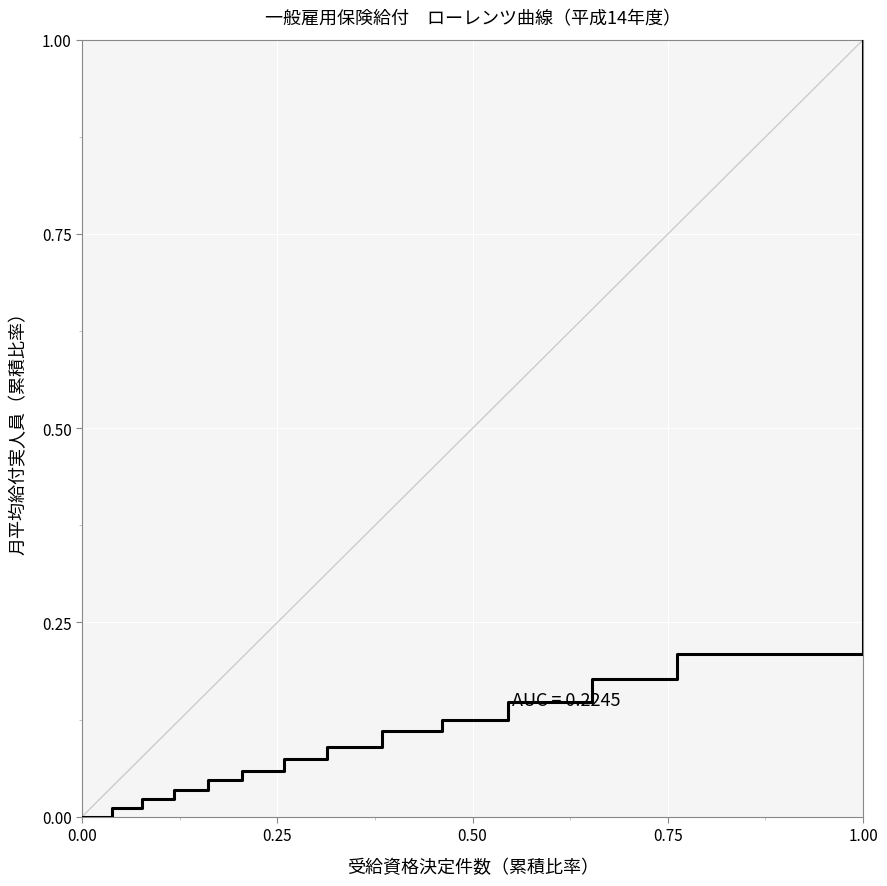

How many categories are shown in the chart?

14